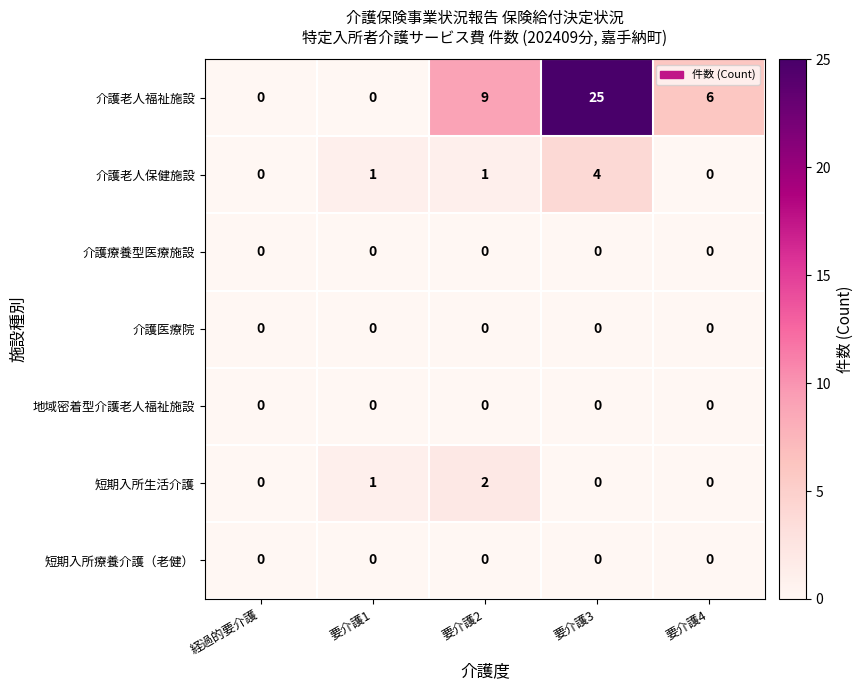

The 短期入所生活介護 series shows 1 at 要介護4. True or false?

False